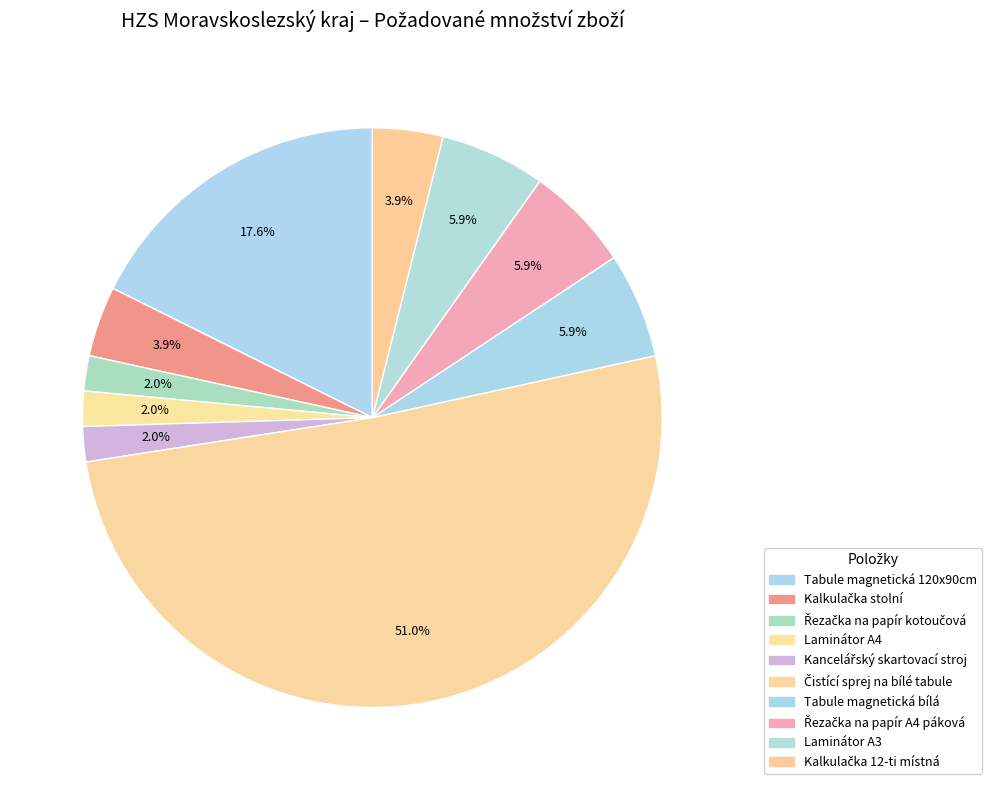

Rank the categories by value from lowest to highest.

Řezačka na papír kotoučová, Laminátor A4, Kancelářský skartovací stroj, Kalkulačka stolní, Kalkulačka 12-ti místná, Tabule magnetická bílá, Řezačka na papír A4 páková, Laminátor A3, Tabule magnetická 120x90cm, Čistící sprej na bílé tabule